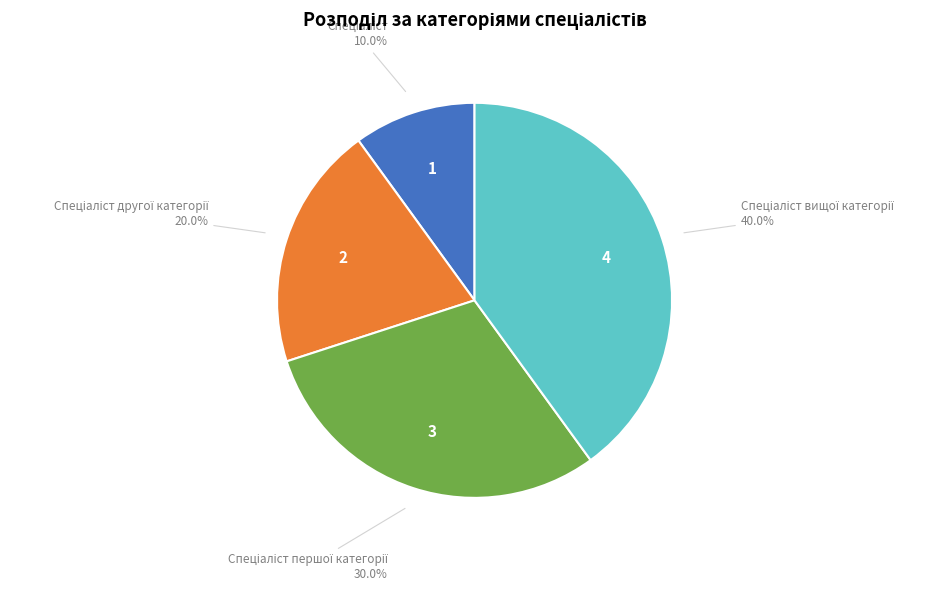

Does any single category account for the majority?

No